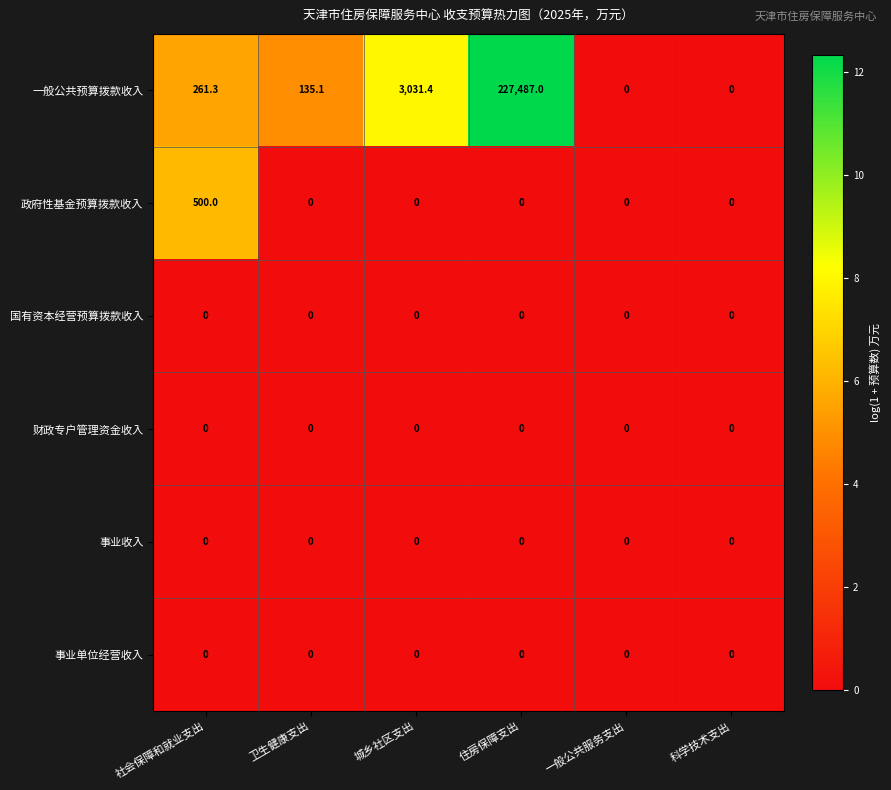

At how many categories does at least one series exceed 10?

4